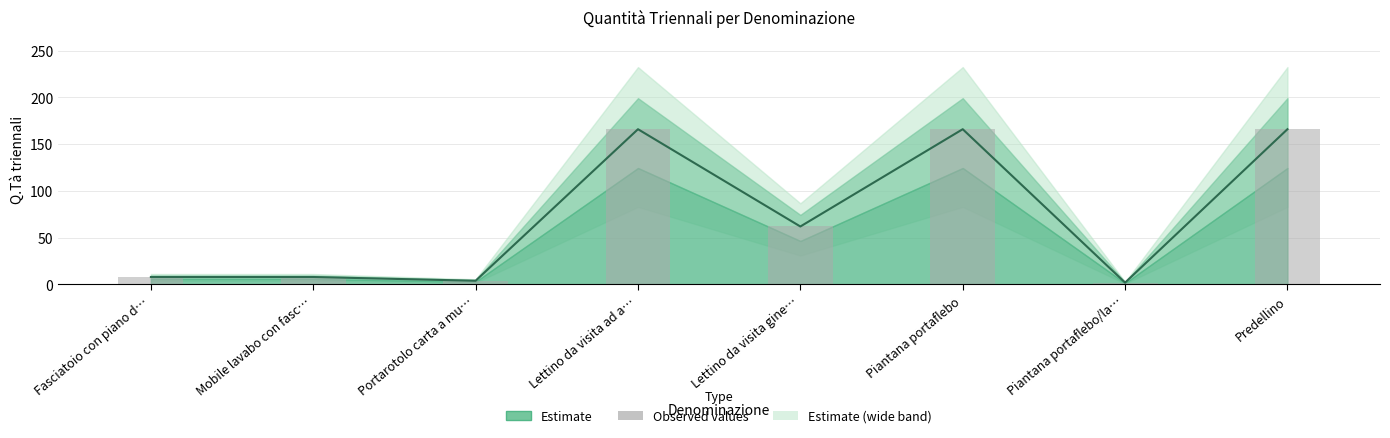

Is it true that the value at Piantana portaflebo/la… is 3?

False